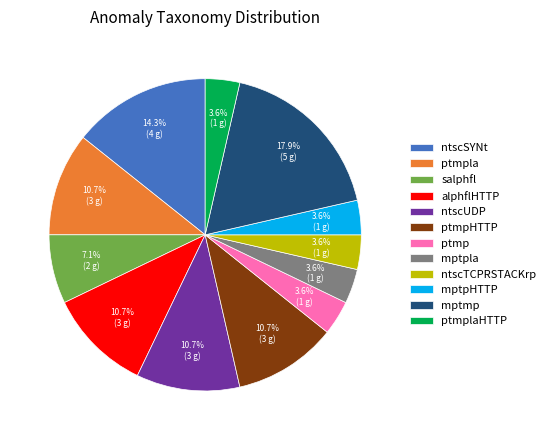

How many segments does this pie chart have?

12